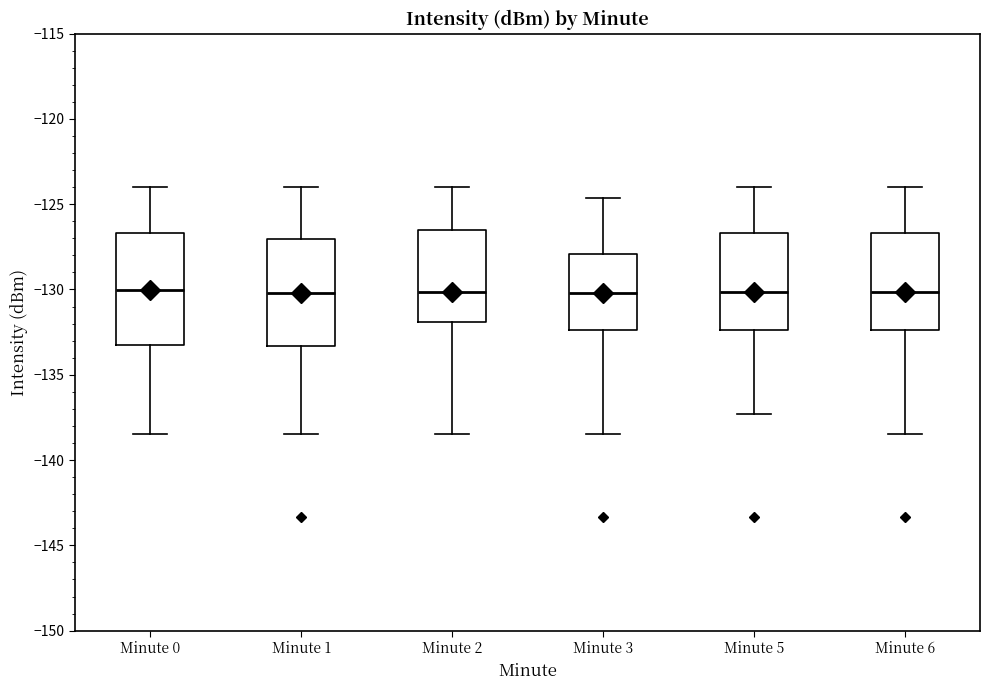

Reading left to right, transcribe this box plot: for each box, give where its median line is, the range the box spans, and where its two whiskers end, as read against the y-axis. The values are not printed on the chart, so give them approximately, as read against the axis.

Minute 0: median -130.0, box -133.0 to -126.5, whiskers -138.5 to -124.0
Minute 1: median -130.0, box -133.5 to -127.0, whiskers -138.5 to -124.0
Minute 2: median -130.0, box -132.0 to -126.5, whiskers -138.5 to -124.0
Minute 3: median -130.0, box -132.5 to -128.0, whiskers -138.5 to -124.5
Minute 5: median -130.0, box -132.5 to -126.5, whiskers -137.5 to -124.0
Minute 6: median -130.0, box -132.5 to -126.5, whiskers -138.5 to -124.0